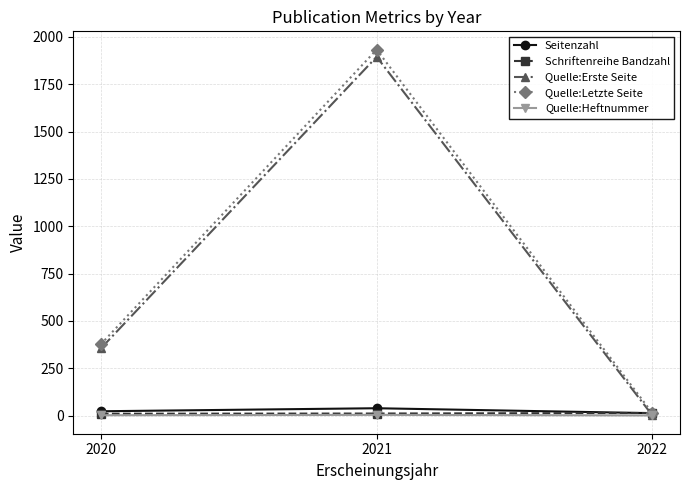

At how many categories does at least one series exceed 409?

1